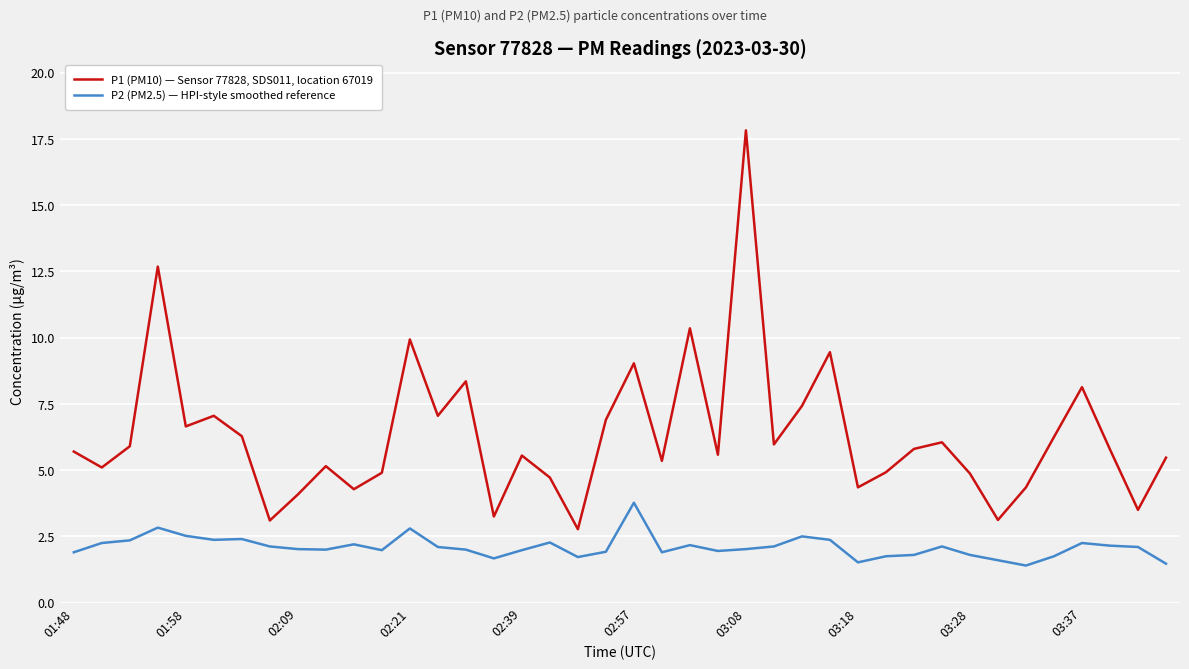

True or false: P1 (PM10) — Sensor 77828, SDS011, location 67019 and P2 (PM2.5) — HPI-style smoothed reference intersect in this chart.

False